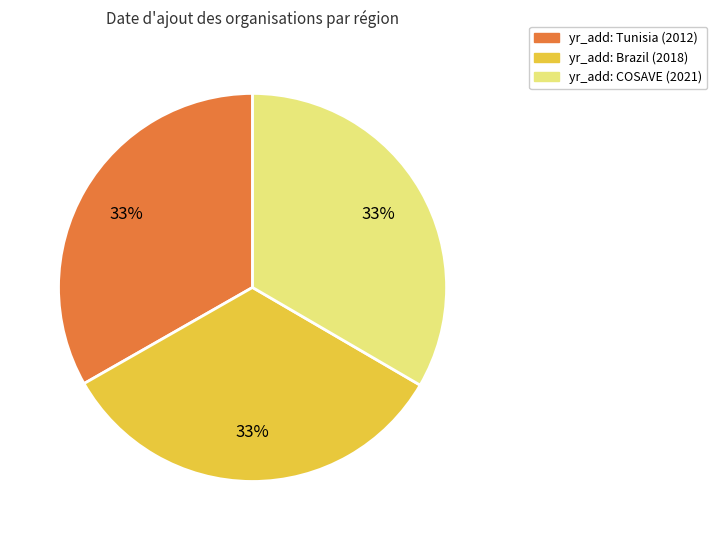

Is there any slice that represents more than half of the pie?

No